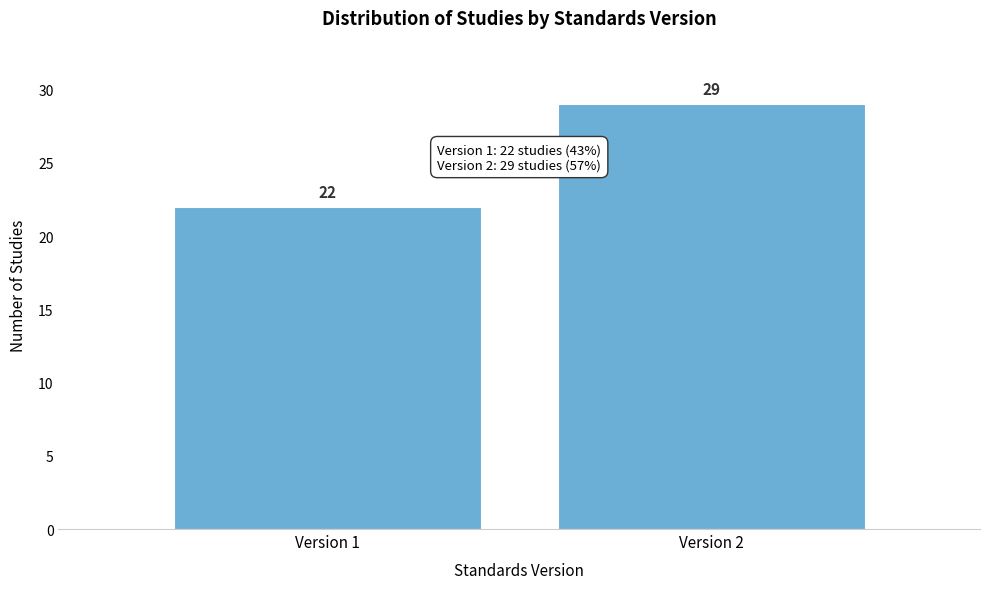

Reading left to right, extract all data points from this chart.

Version 1=22	Version 2=29